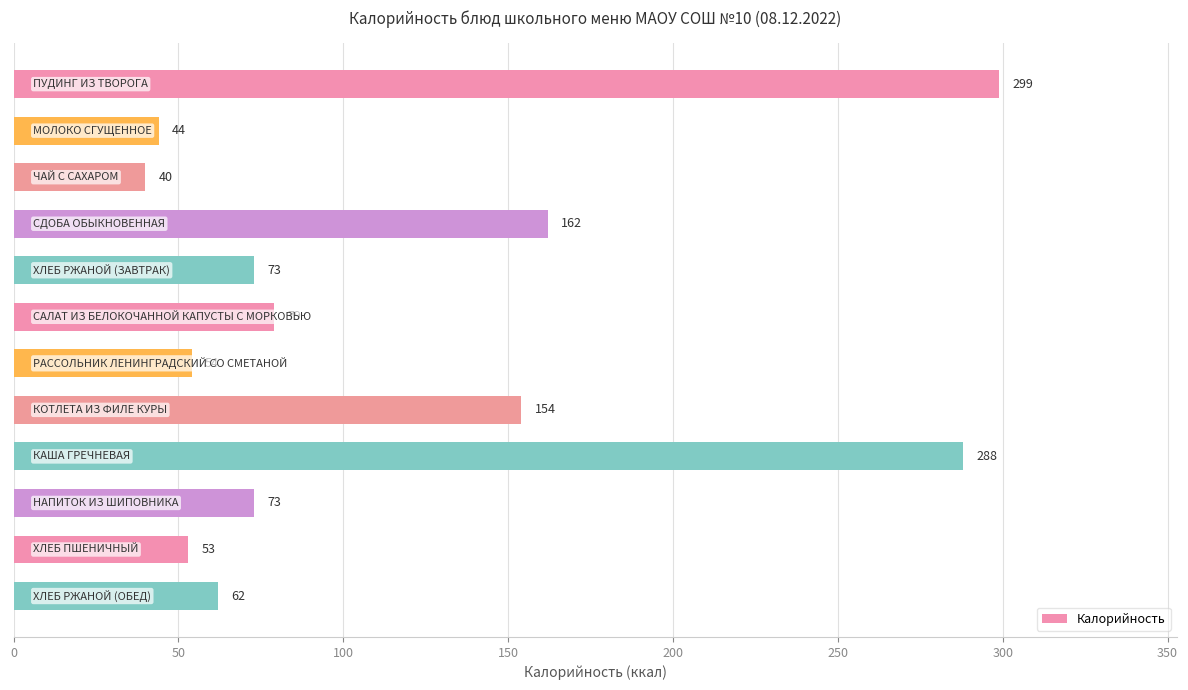

How many series are shown in this chart?

1